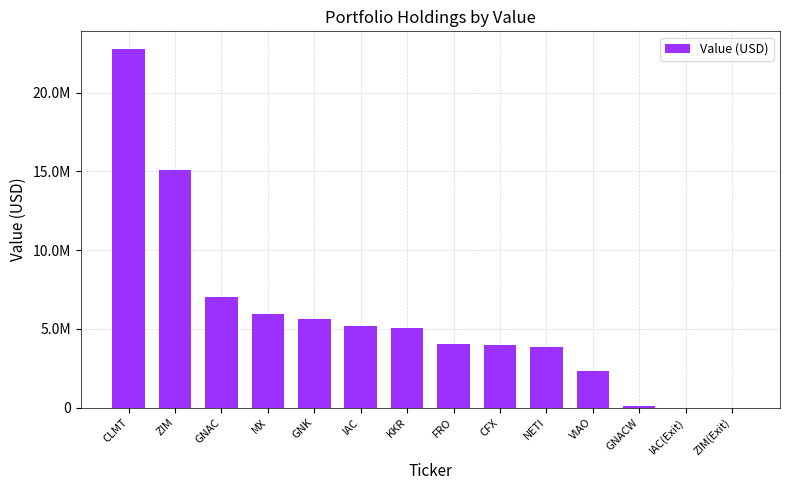

Approximately how many times larger is the value at GNK compared to GNAC?

0.8